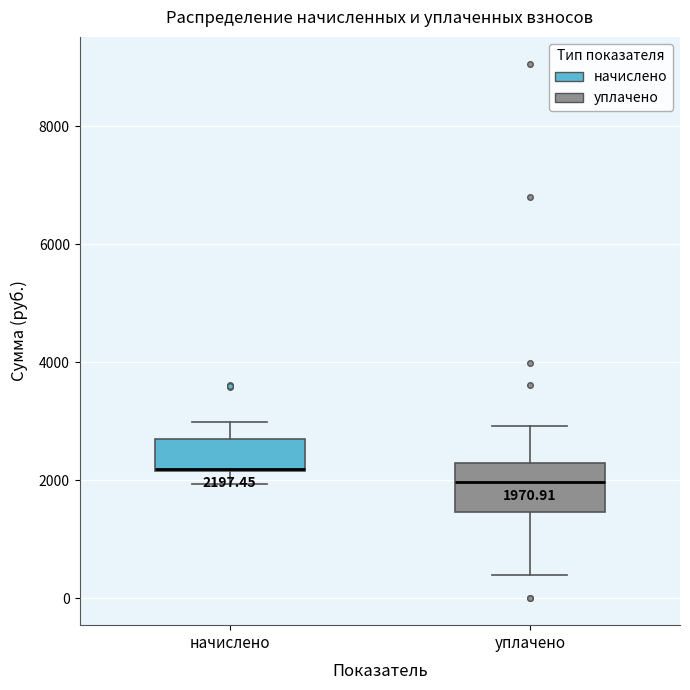

Which box is the tallest, from its lower edge to its upper edge?

уплачено